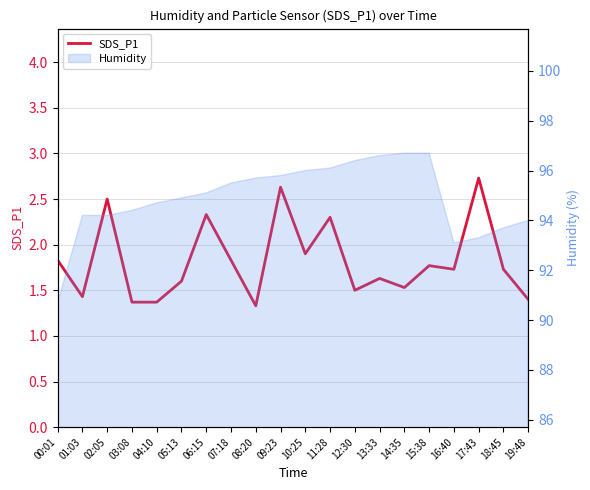

What is the value of the 4th point from the left?

1.4